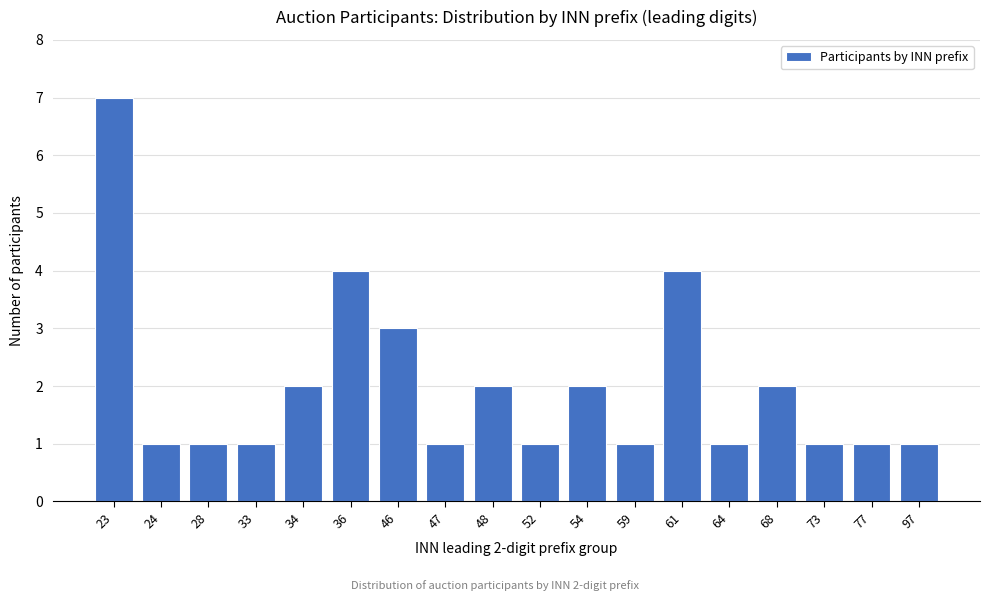

Reading left to right, list all the values displayed in this chart.

7	1	1	1	2	4	3	1	2	1	2	1	4	1	2	1	1	1